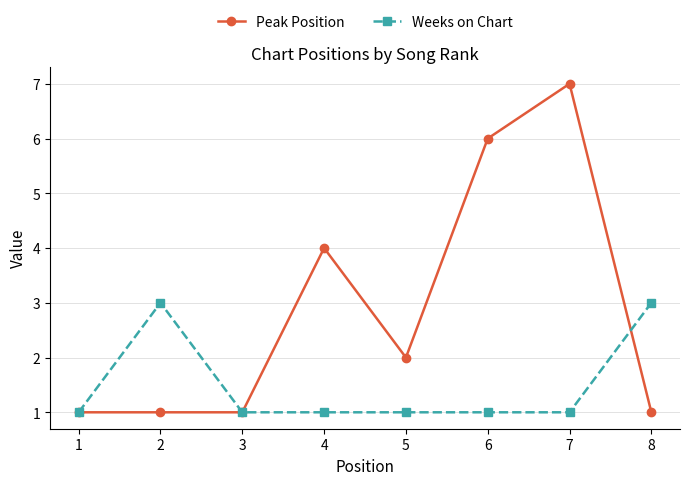

True or false: Weeks on Chart has a value of 1 at 3.

True